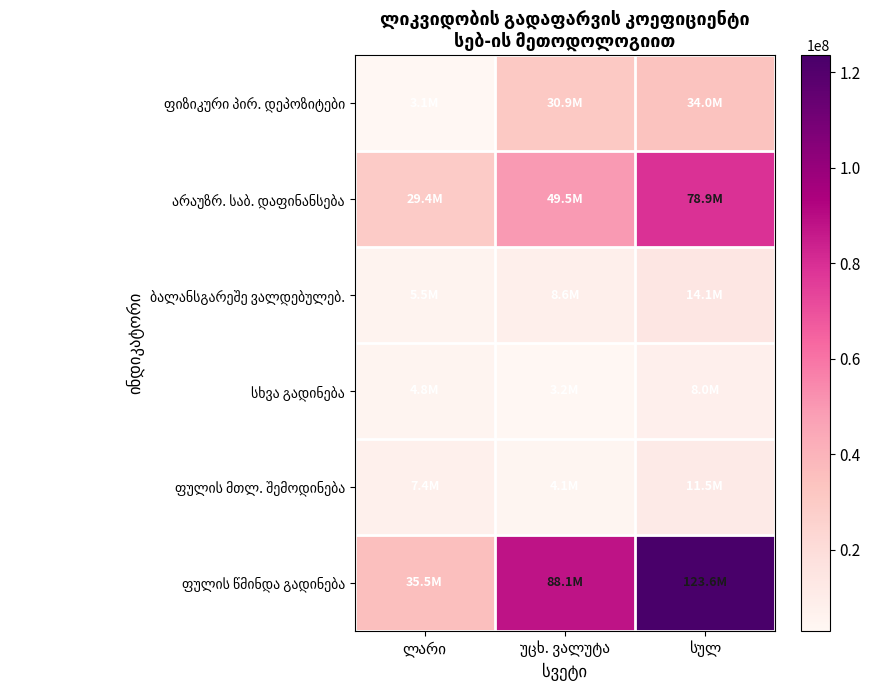

The ფულის წმინდა გადინება series shows 62185920.0 at ლარი. True or false?

False